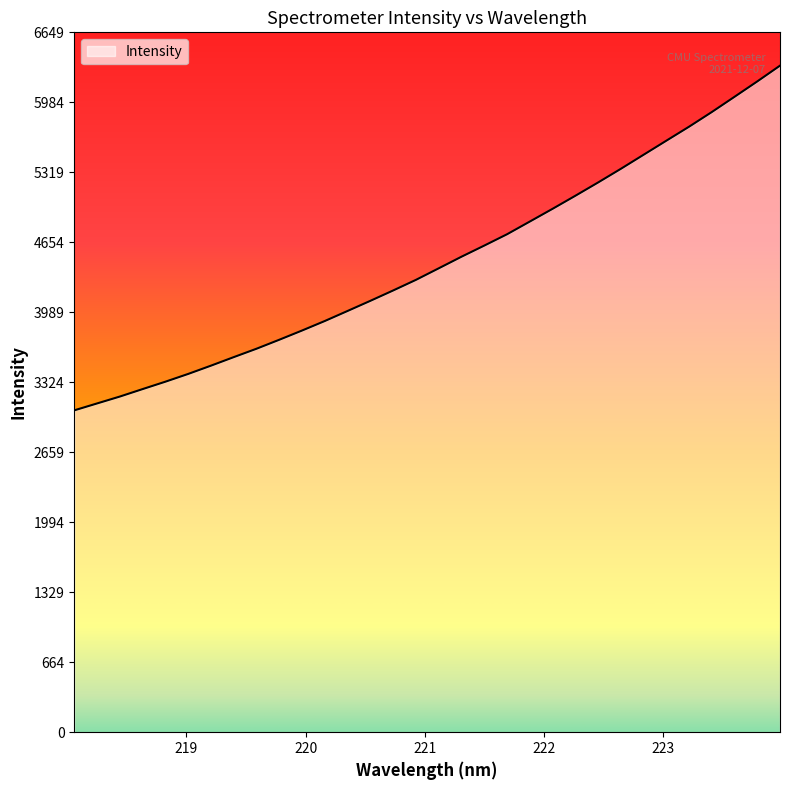

What is the smallest value displayed?

3057.8